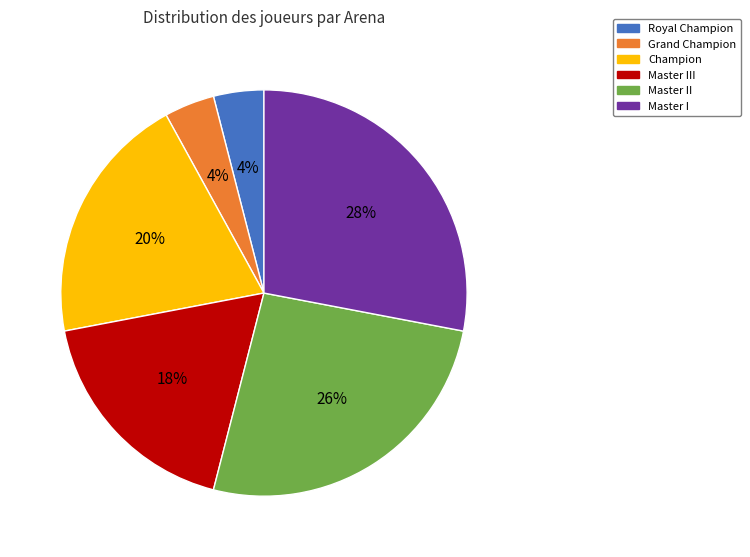

Is the sum of Master III and Royal Champion greater than half?

No